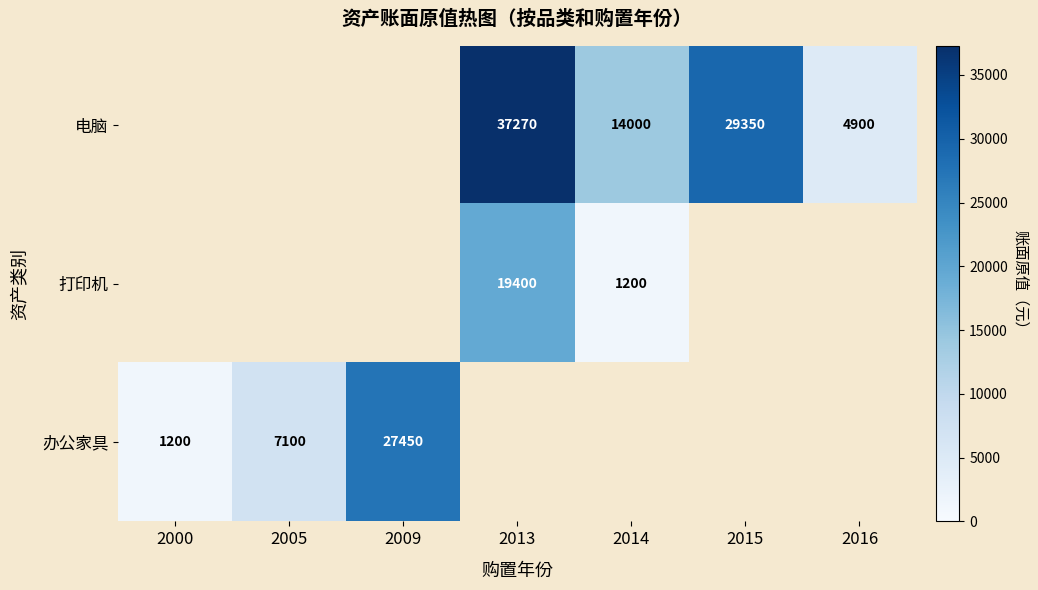

What is the sum of the 电脑 values at 2014 and 2015?

43350